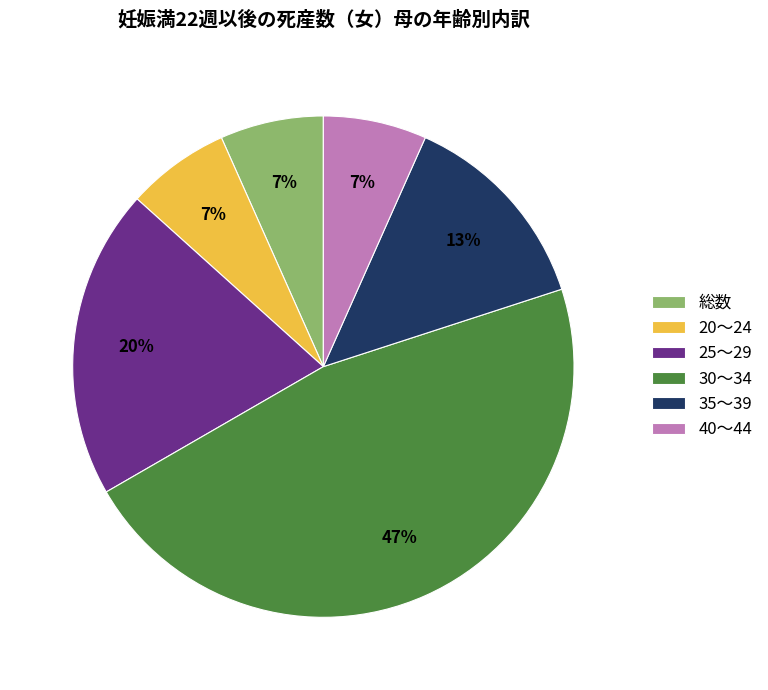

To the nearest percent, what is the average slice percentage?

17%